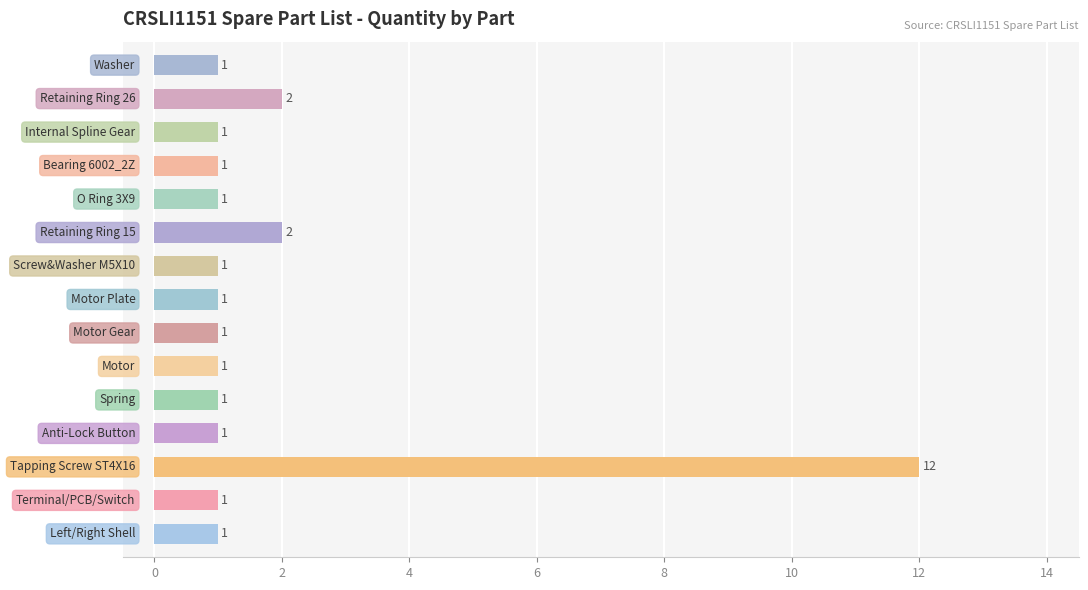

What is the sum of all values?

28